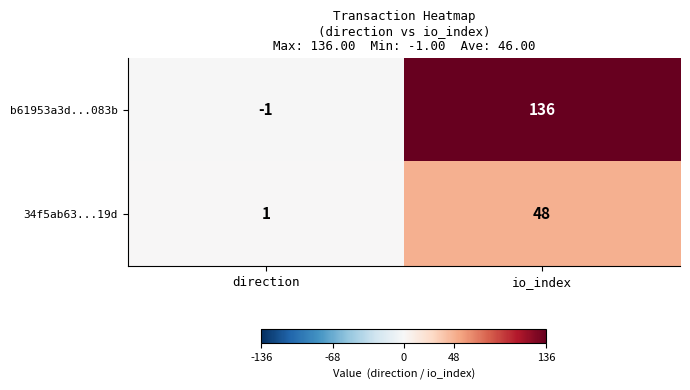

Reading left to right, extract all data points from this chart.

b61953a3d...083b: -1	136
34f5ab63...19d: 1	48